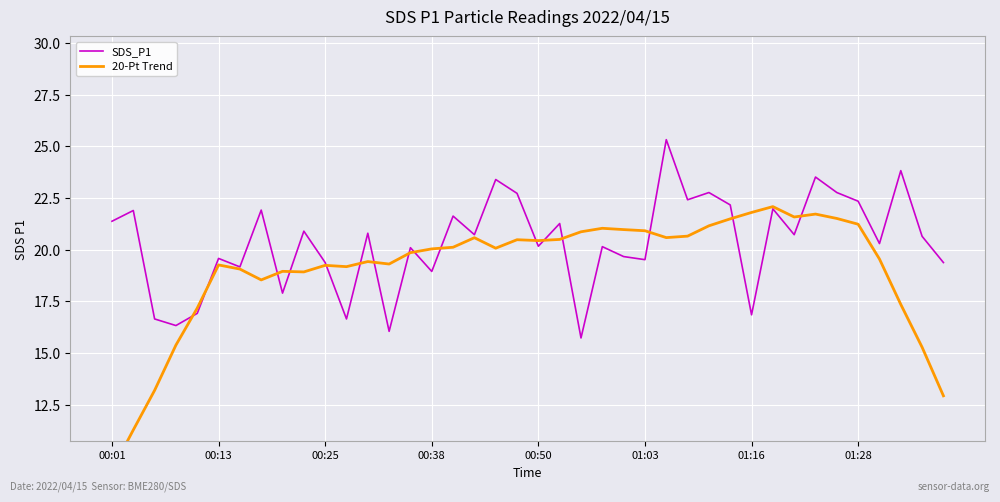

At 14, list the series in order from largest to smallest.

SDS_P1, 20-Pt Trend